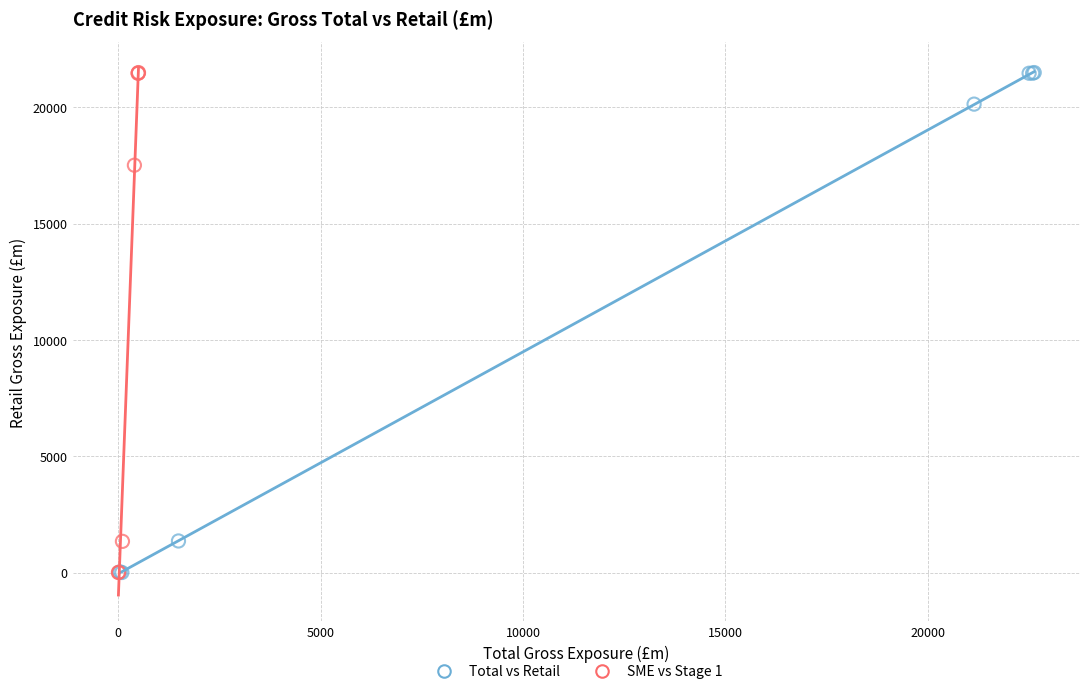

What are all the series names shown in the legend?

Total vs Retail, SME vs Stage 1